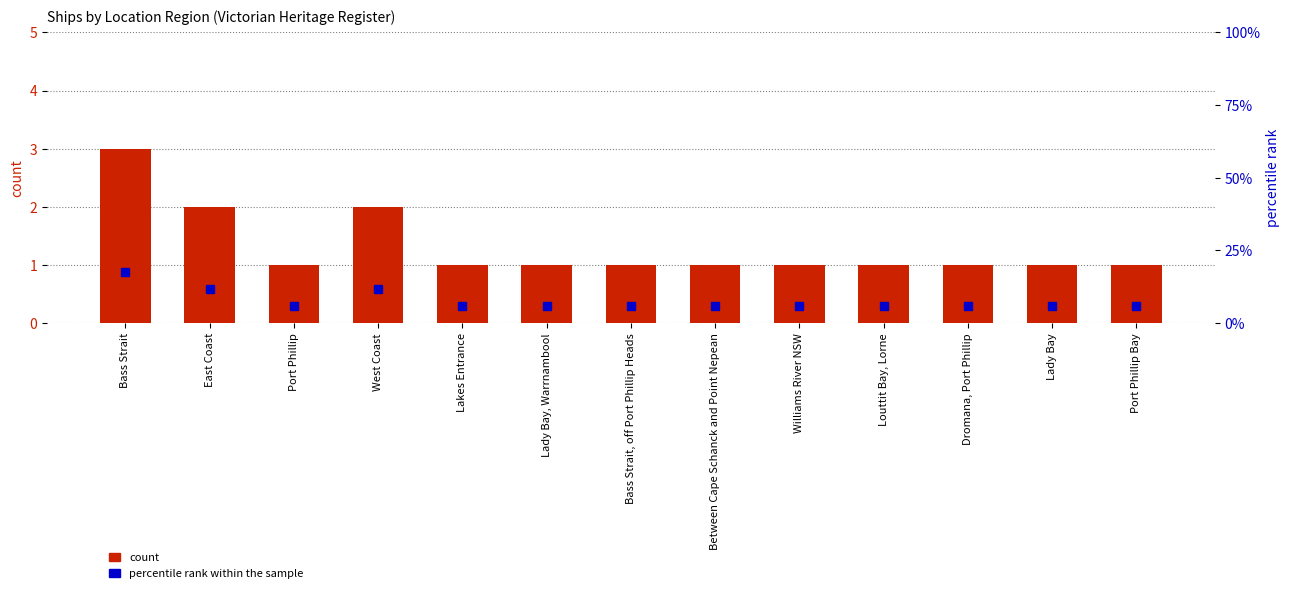

What is the spread (max minus min) of values at West Coast?

9.8